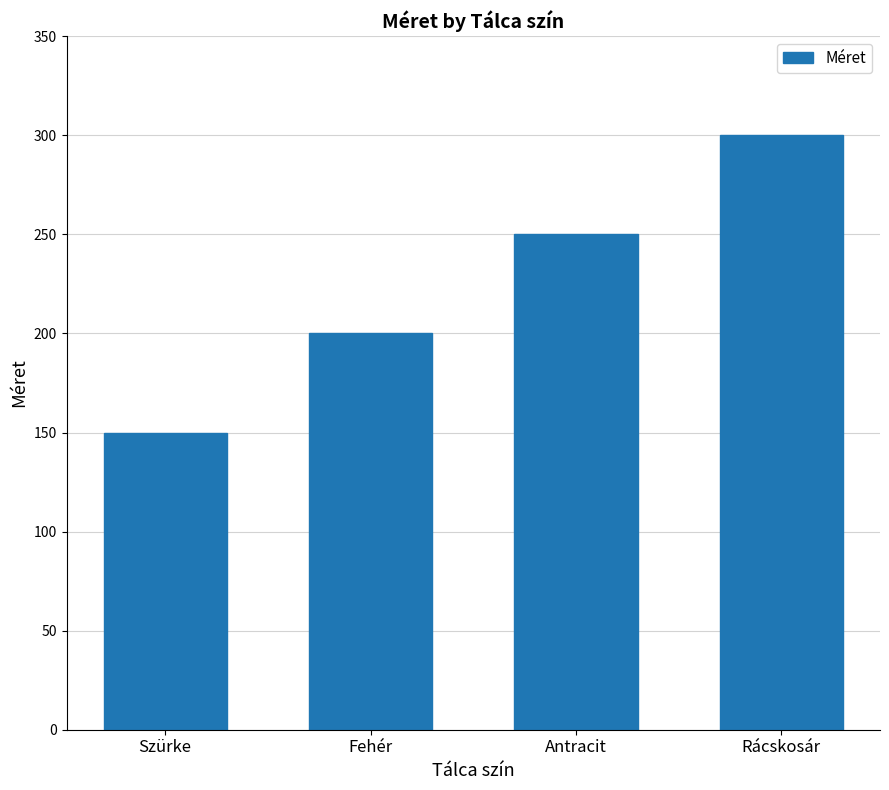

What is the value of the 1st bar from the left?

150